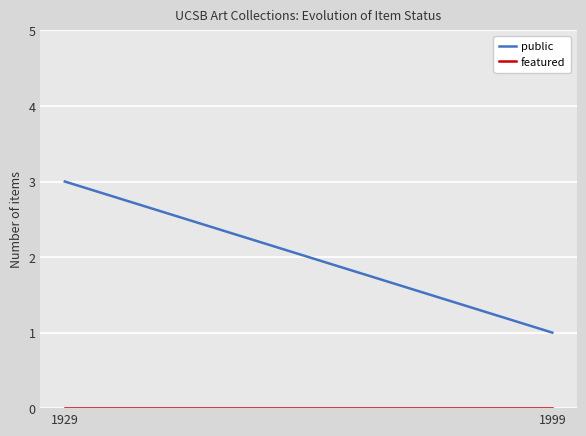

Reading right to left, extract all data points from this chart.

public: 1999=1	1929=3
featured: 1999=0	1929=0